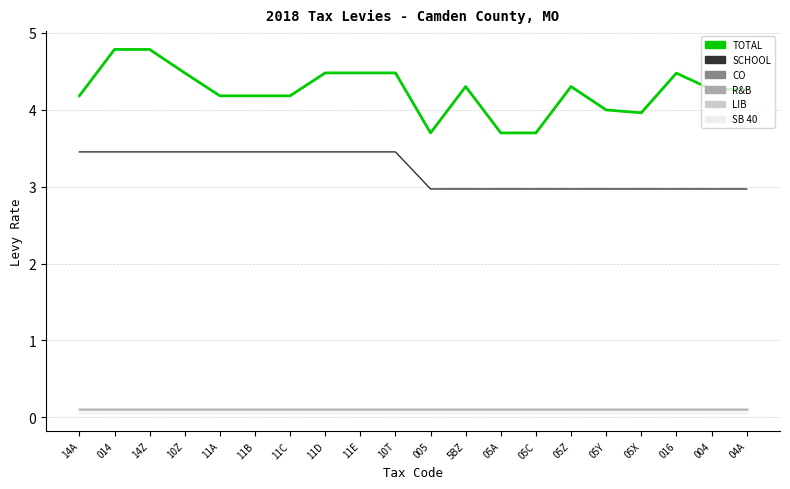

Does the chart have visible grid lines?

Yes